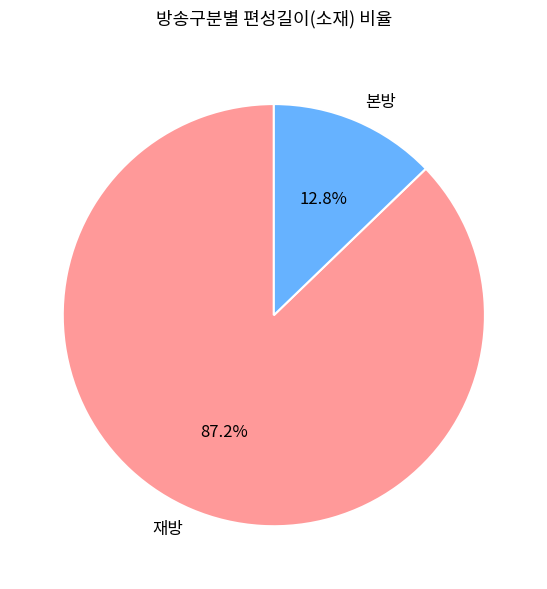

How many segments does this pie chart have?

2